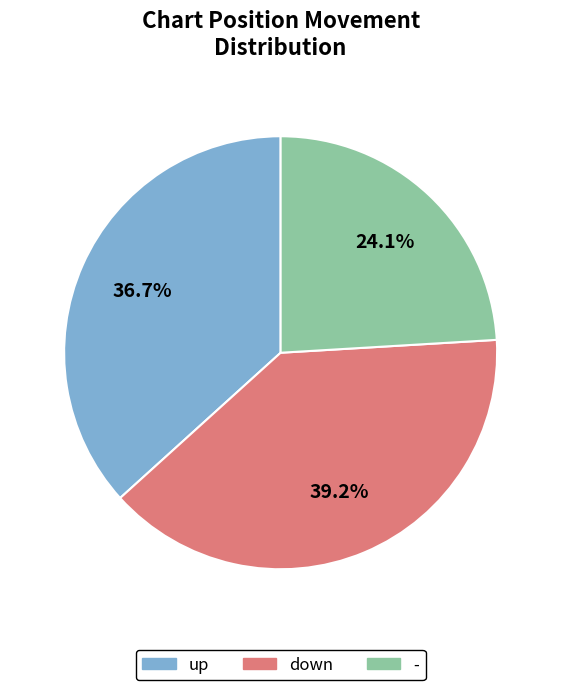

What is the total percentage of down and -?

63.3%